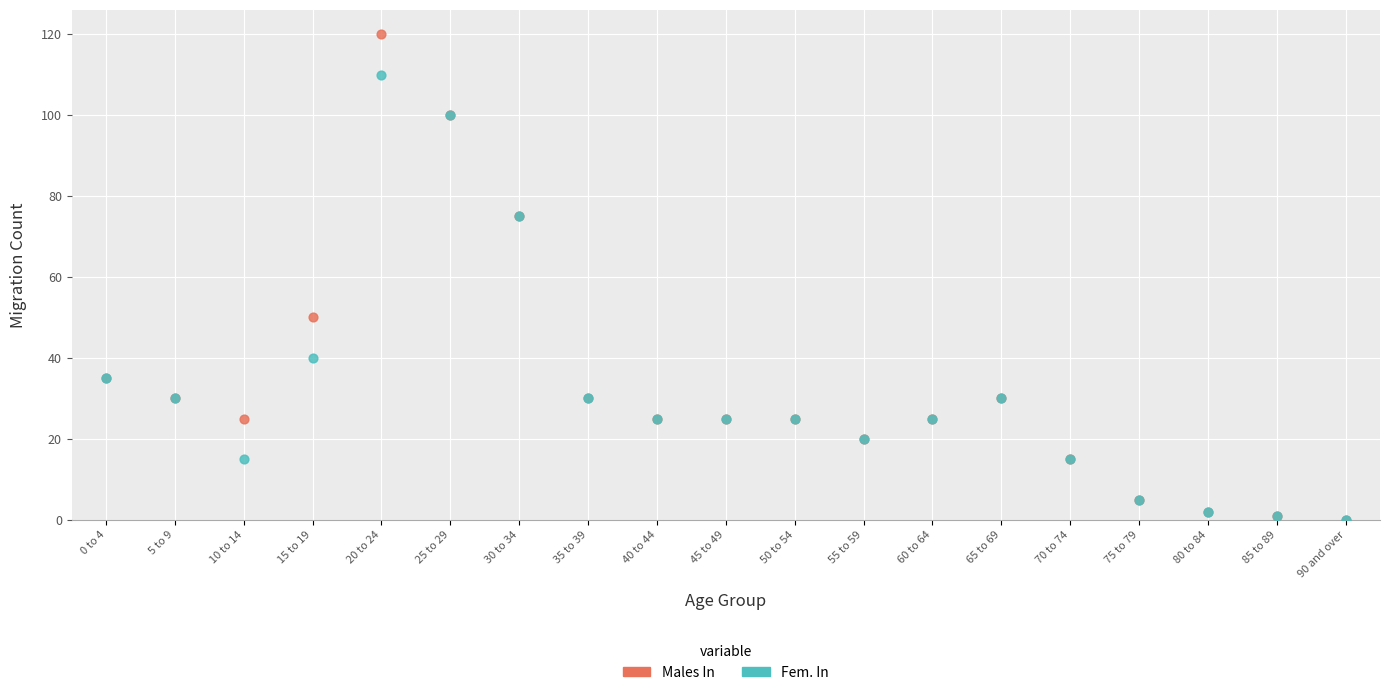

Across all series, what Y value is closest to 60?

50